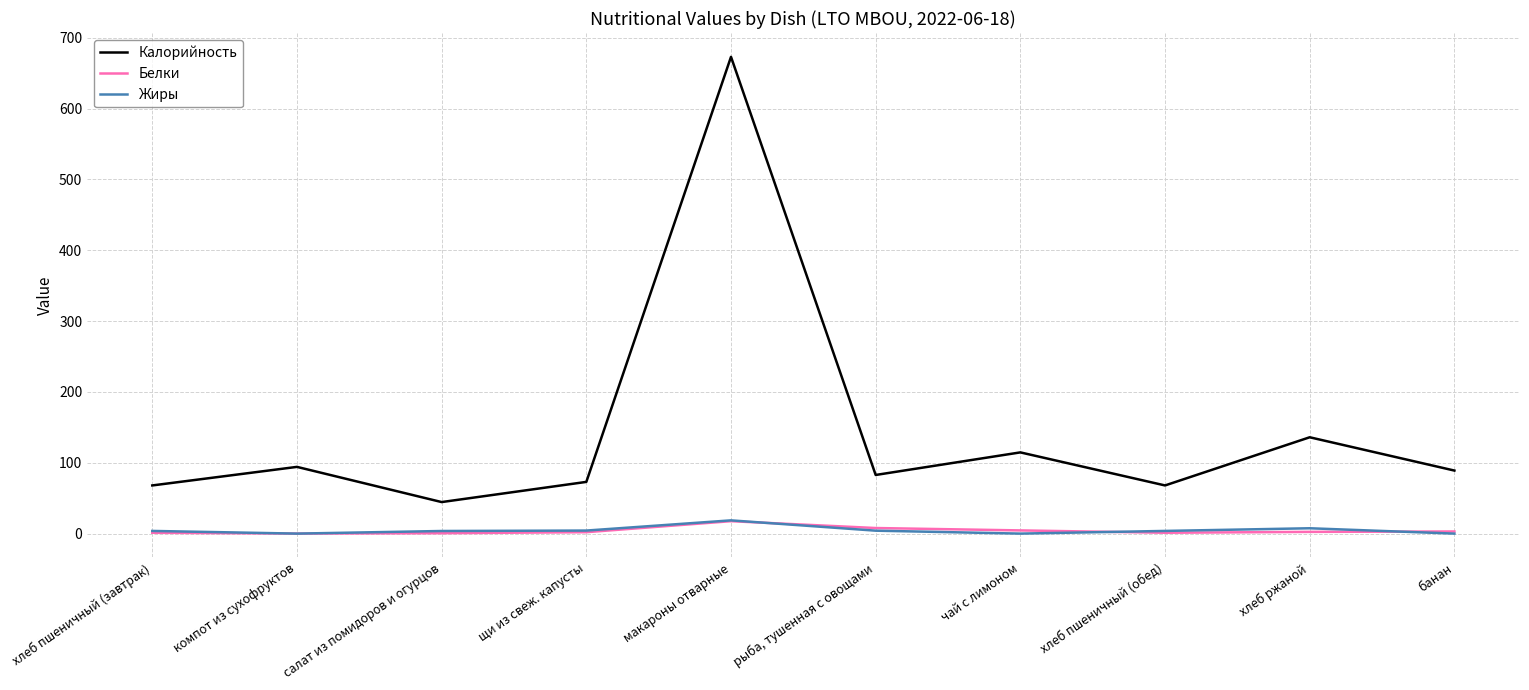

What position from the left is хлеб ржаной?

9